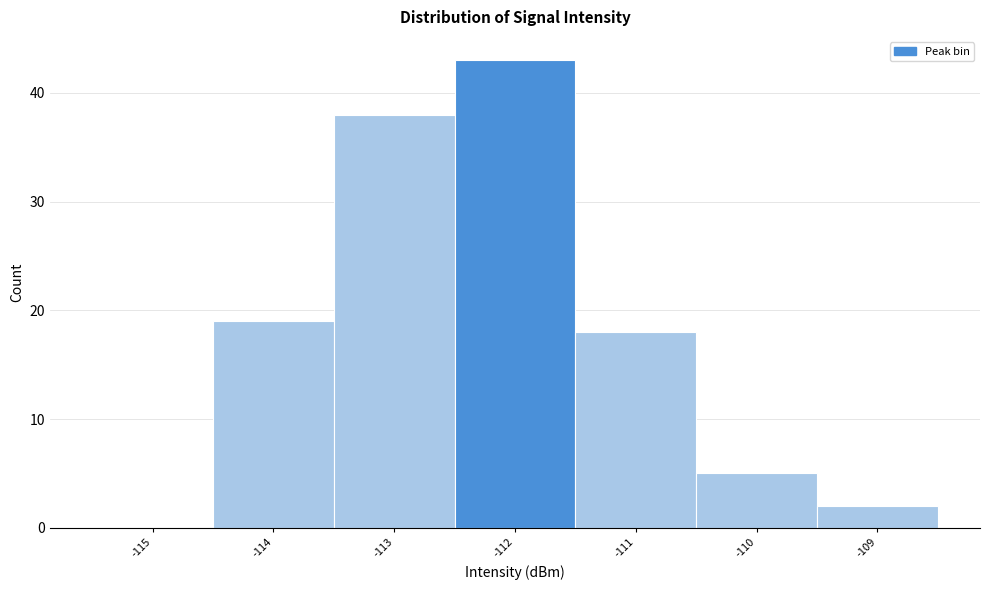

How tall is the bar that spans -113.5 to -112.5 on the x-axis? The values are not printed on the chart, so give them approximately, as read against the axis.

38